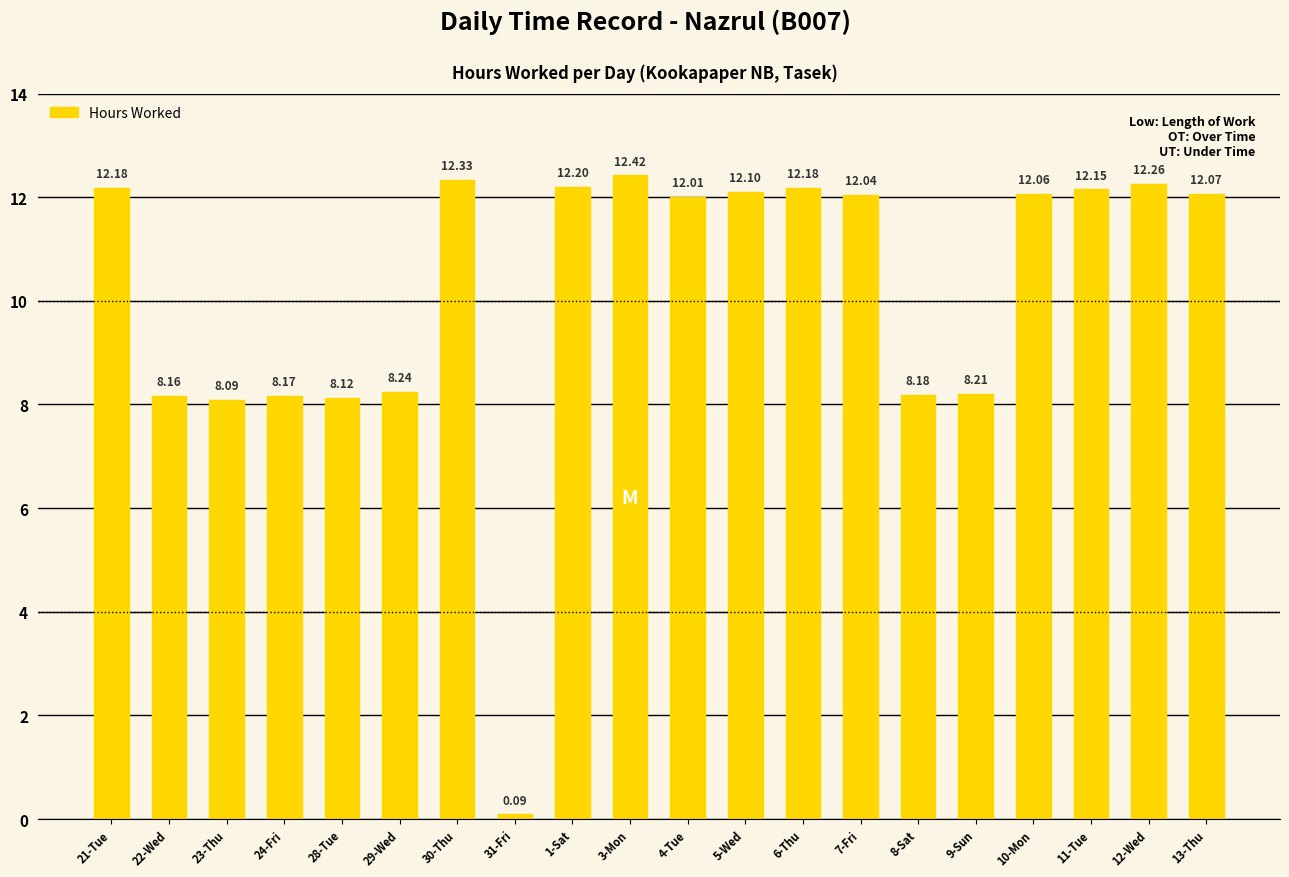

At which label does the data first exceed 12?

21-Tue